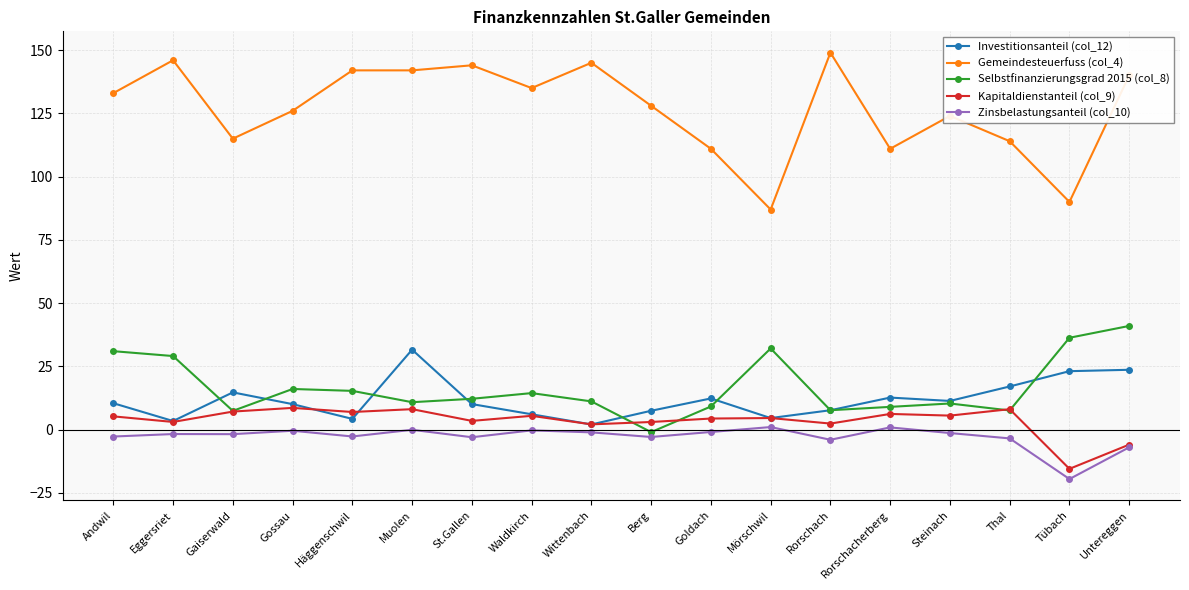

Where is the first local minimum for Gemeindesteuerfuss (col_4)?

Gaiserwald